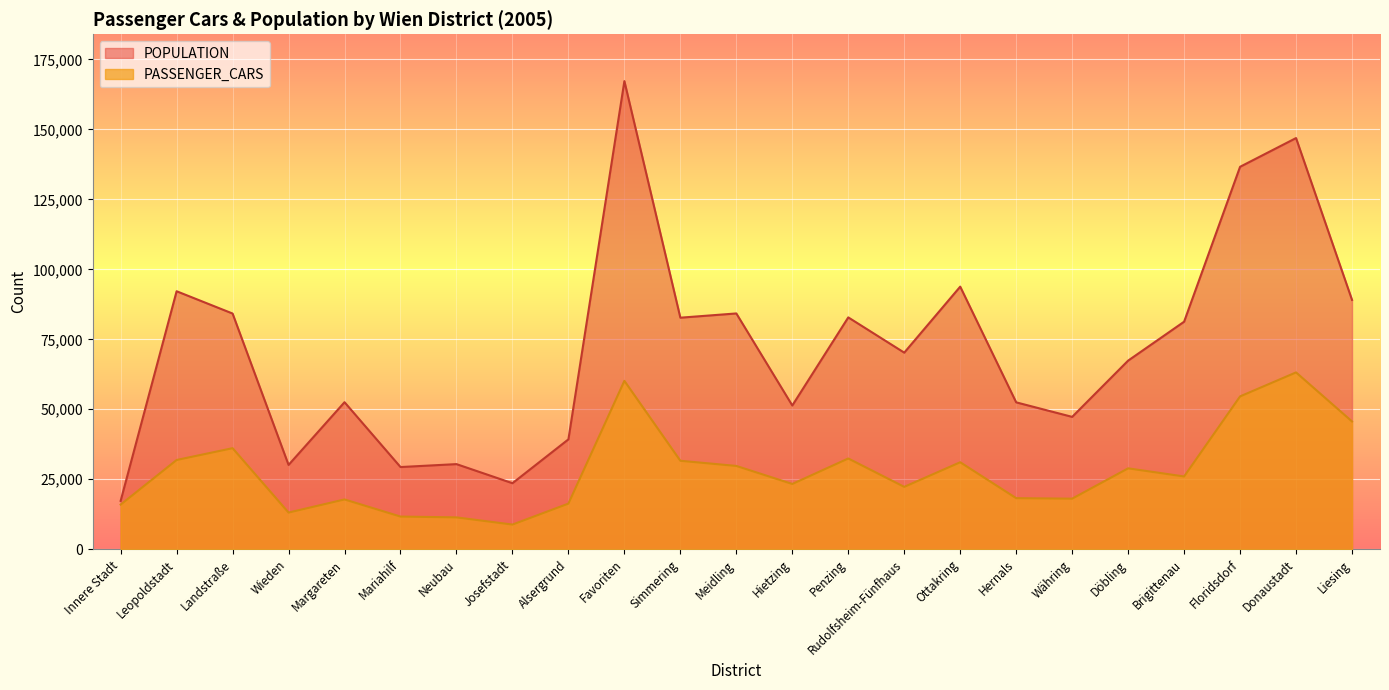

At which category does the chart reach its minimum across all series?

Josefstadt